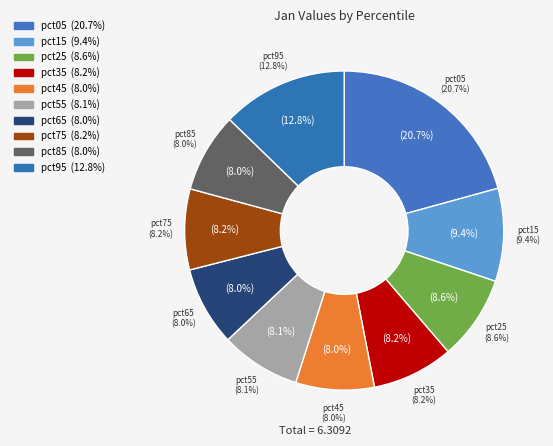

How many segments does this pie chart have?

10